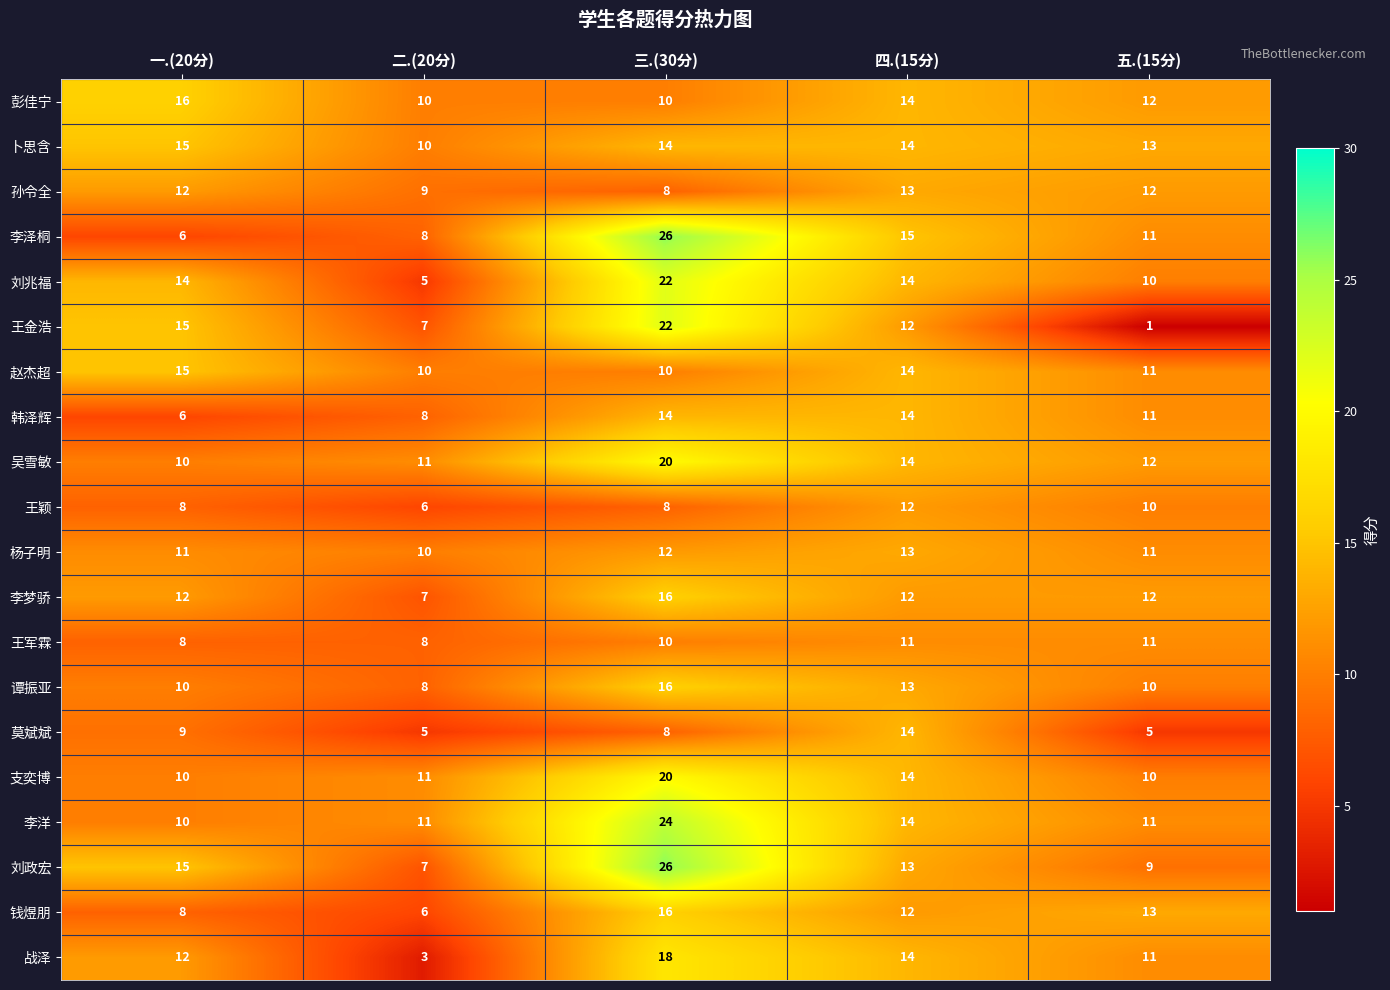

At which label does 李泽桐 first exceed 11?

三.(30分)